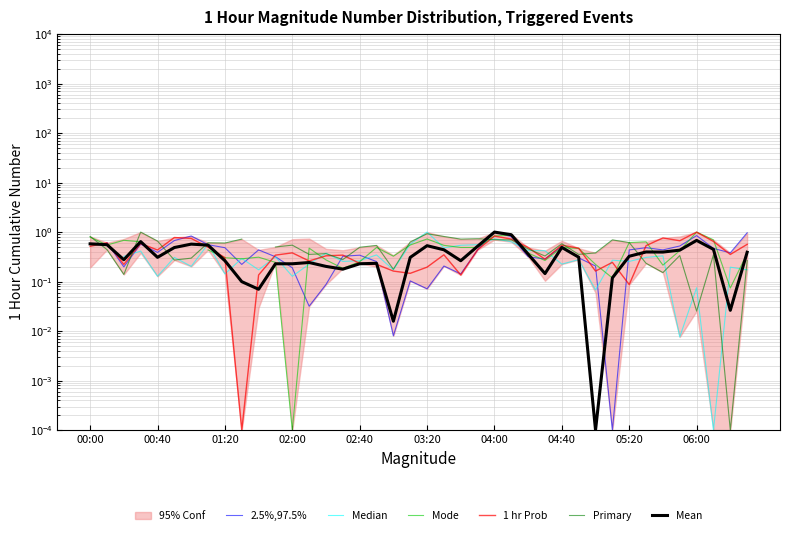

Rank the categories by 2.5%,97.5% value from highest to lowest.

00:00, 24, 39, 36, 04:00, 25, 03:20, 00:40, 02:00, 04:40, 35, 28, 05:20, 33, 37, 10, 23, 32, 34, 02:40, 38, 16, 15, 11, 26, 29, 27, 17, 06:00, 21, 30, 01:20, 12, 22, 19, 14, 20, 13, 18, 31